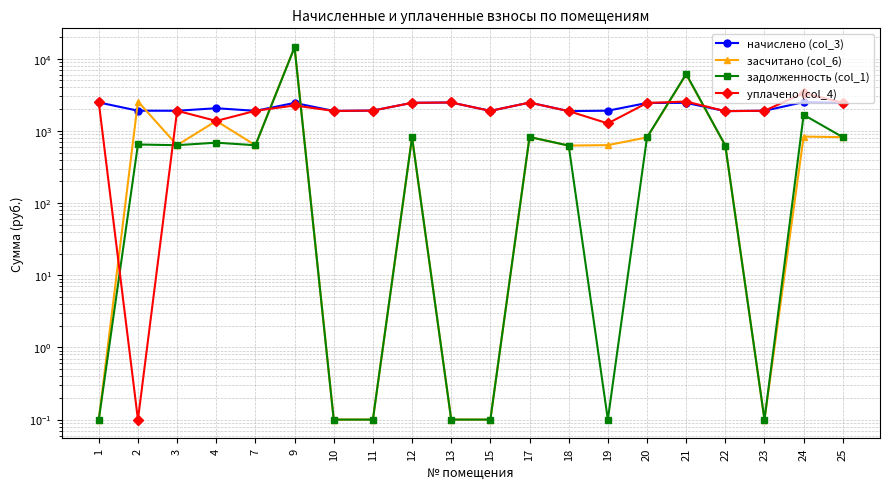

Between which two adjacent categories do засчитано (col_6) and начислено (col_3) first intersect?

1 and 2